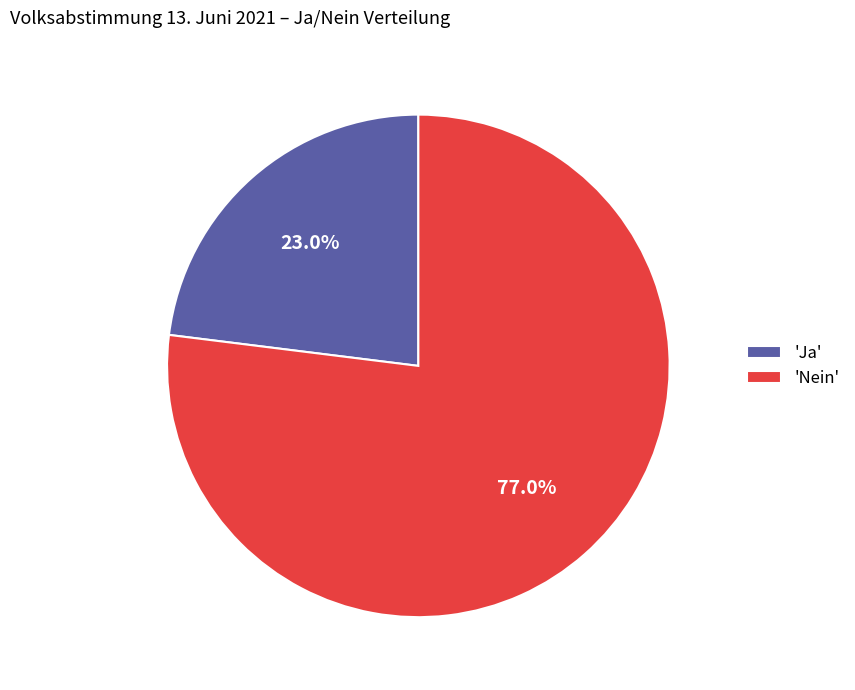

Between 'Nein' and 'Ja', which is larger?

'Nein'